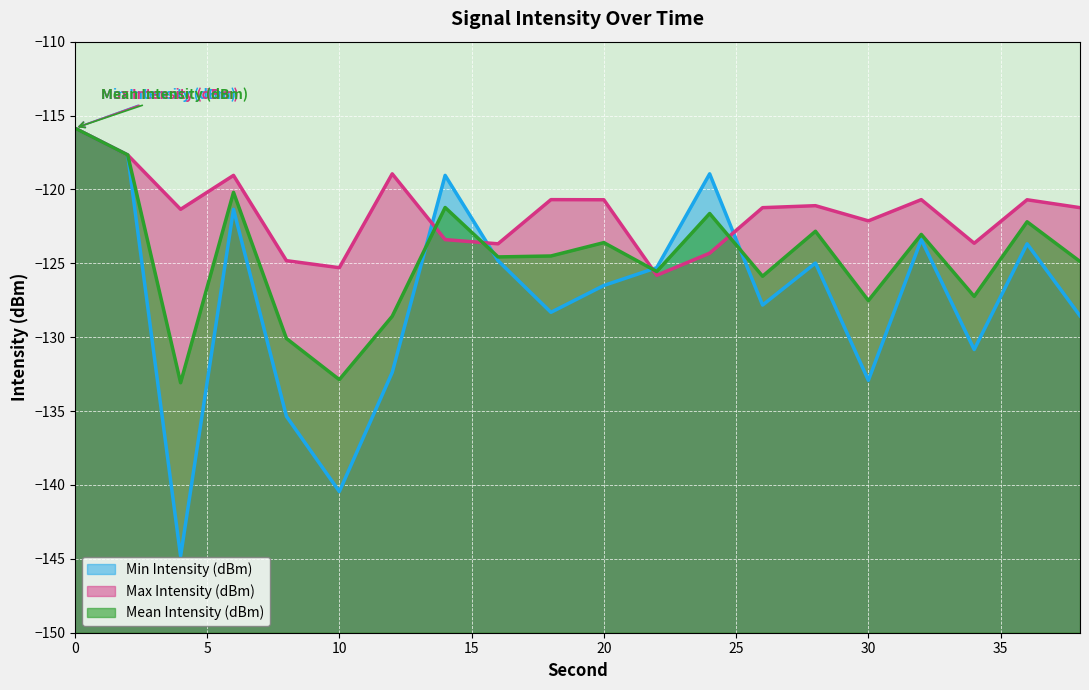

What is the value of the Min Intensity (dBm) point at the 8th from the left?

-119.0